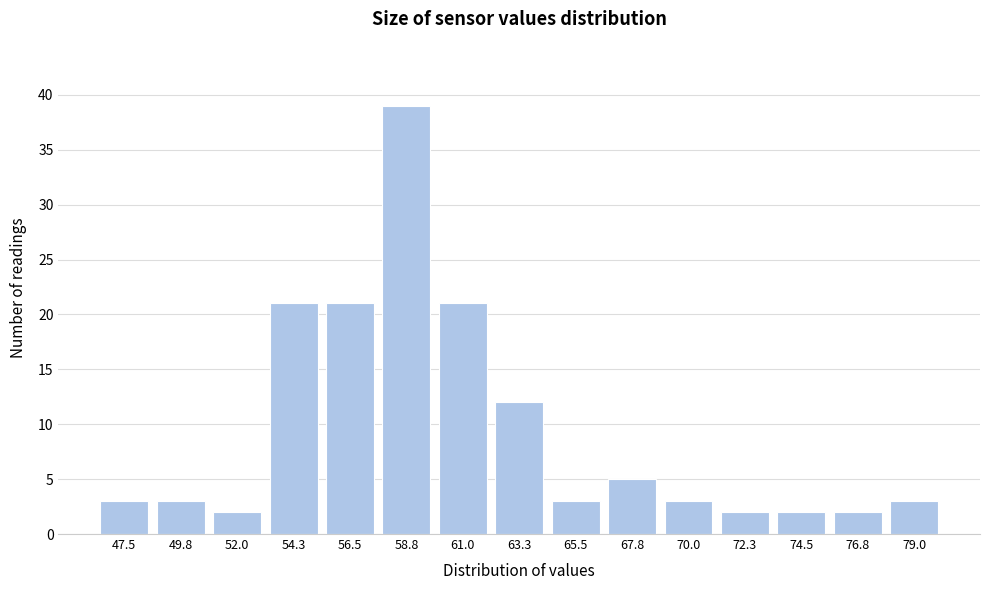

Reading left to right, list all the values displayed in this chart.

3	3	2	21	21	39	21	12	3	5	3	2	2	2	3